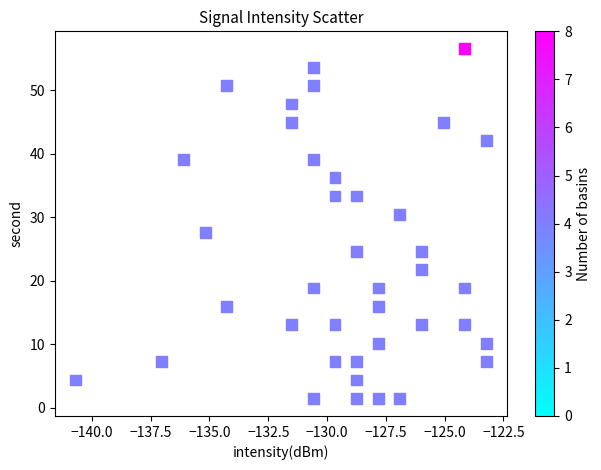

What is the range of Y values (max minus min)?

55.1